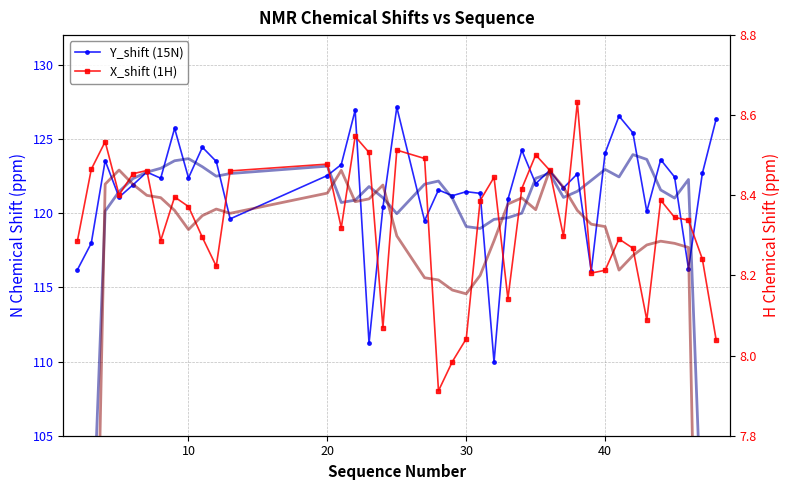

What is the value of the Y_shift (15N) point at the 34th from the left?

125.4